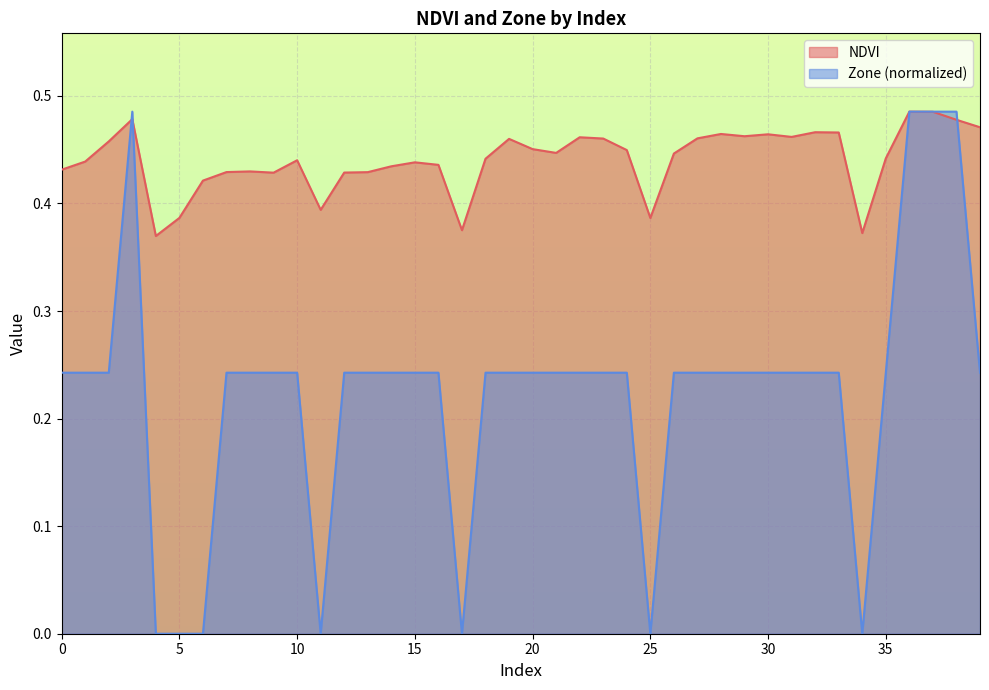

What is the value of the Zone point at the 29th from the left?

0.2